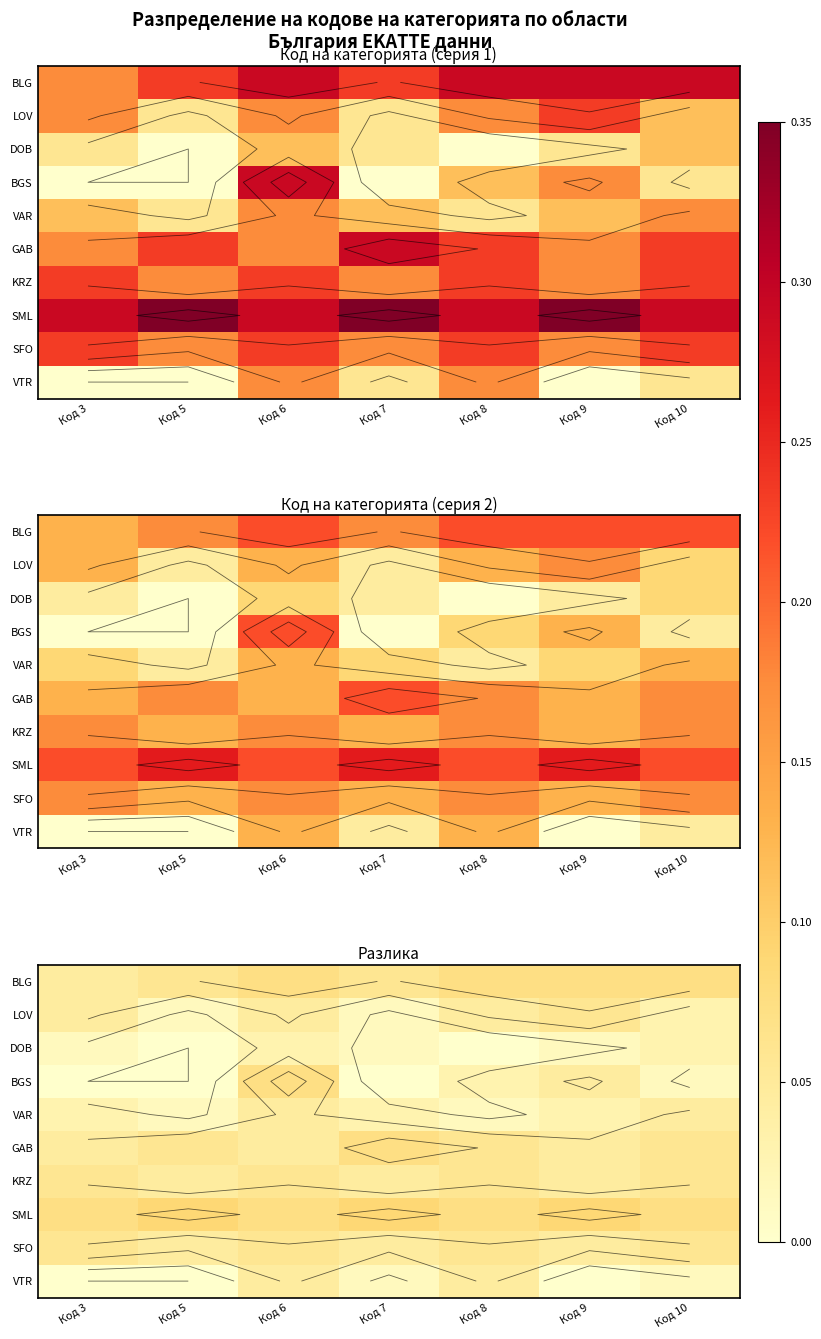

At Код 8, list the series in order from largest to smallest.

BLG, SML, GAB, KRZ, SFO, LOV, VTR, BGS, VAR, DOB